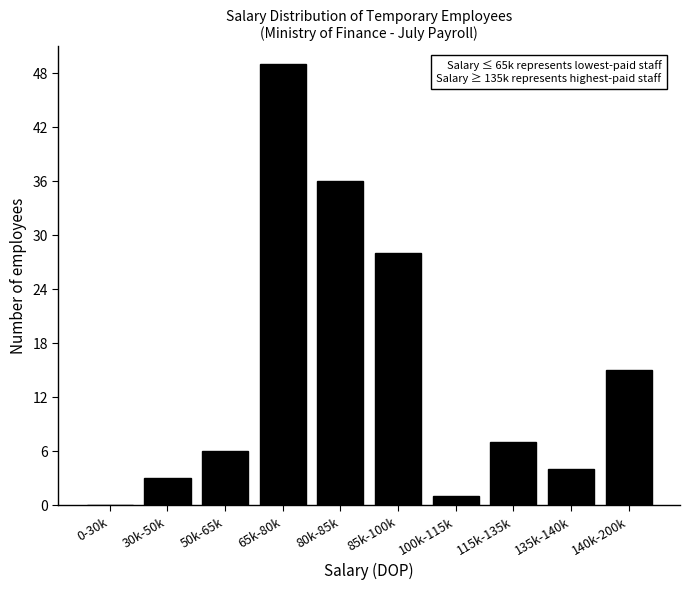

Reading left to right, what are all the values shown in this chart?

0-30k=0	30k-50k=3	50k-65k=6	65k-80k=49	80k-85k=36	85k-100k=28	100k-115k=1	115k-135k=7	135k-140k=4	140k-200k=15